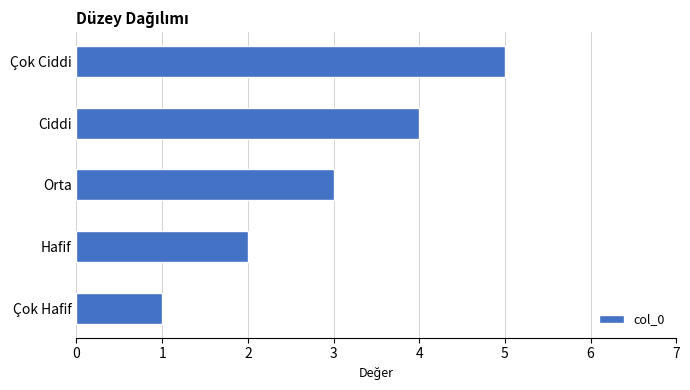

What is the sum of all values?

15